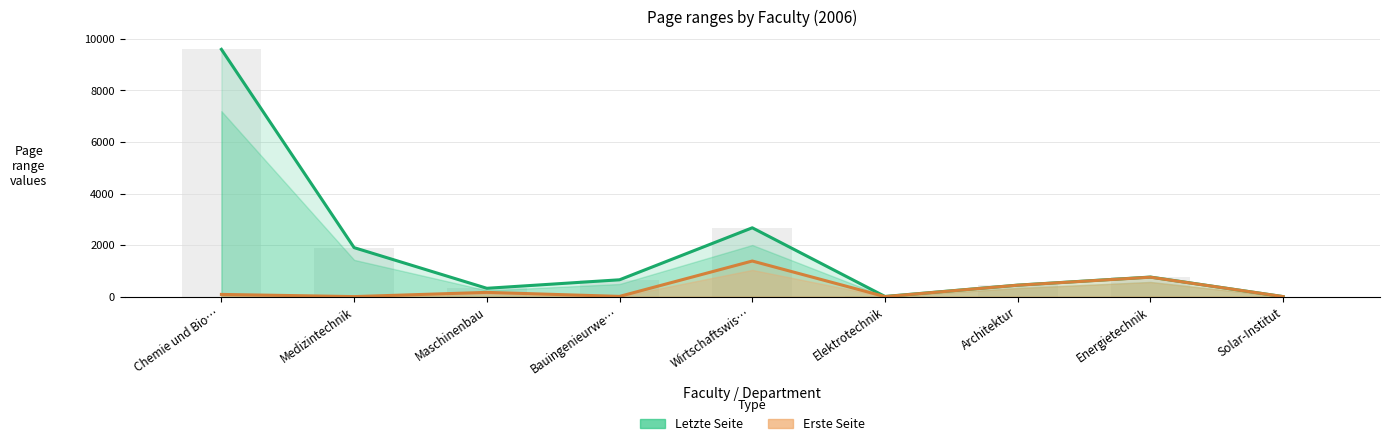

Is it true that Letzte Seite equals 446 at Architektur?

True